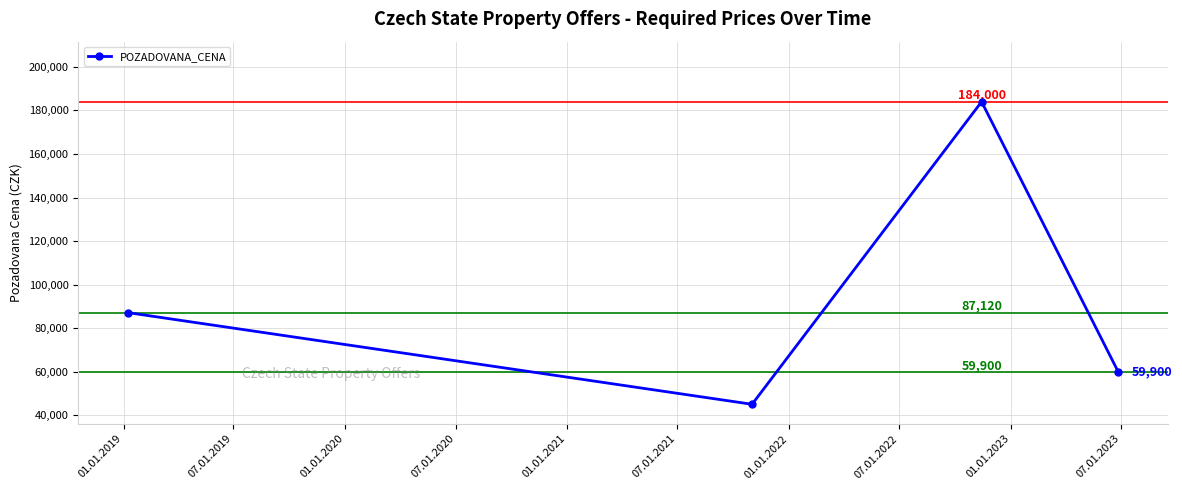

How many interior local peaks (higher than both neighbors) does the data have?

1